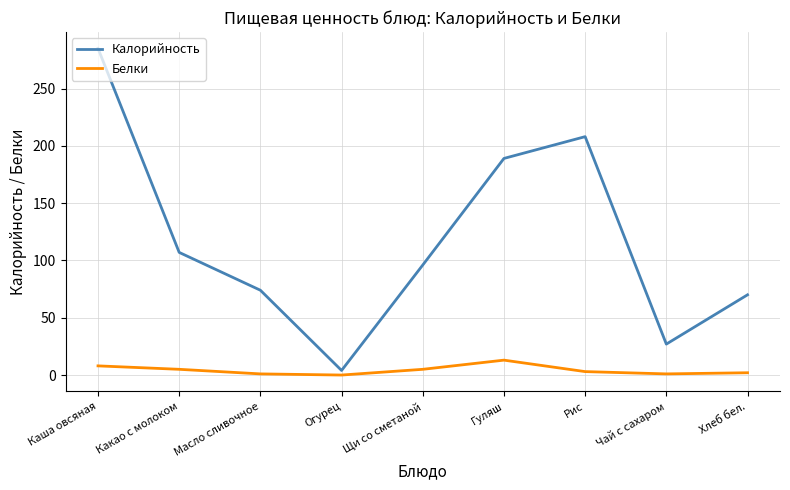

Does the chart have visible grid lines?

Yes